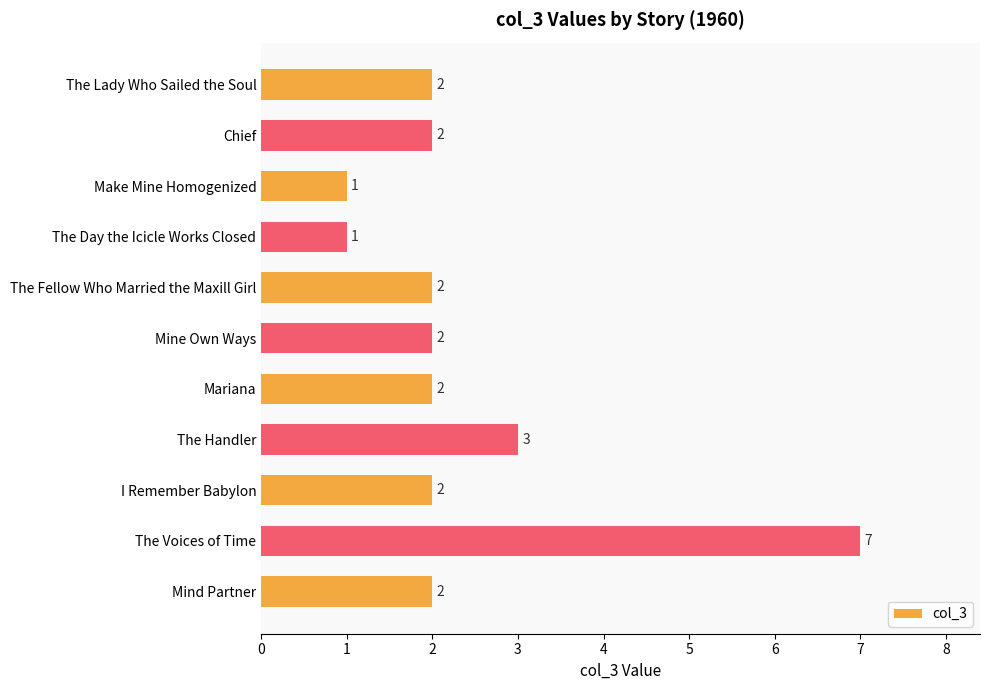

The value at Make Mine Homogenized is 1. True or false?

True